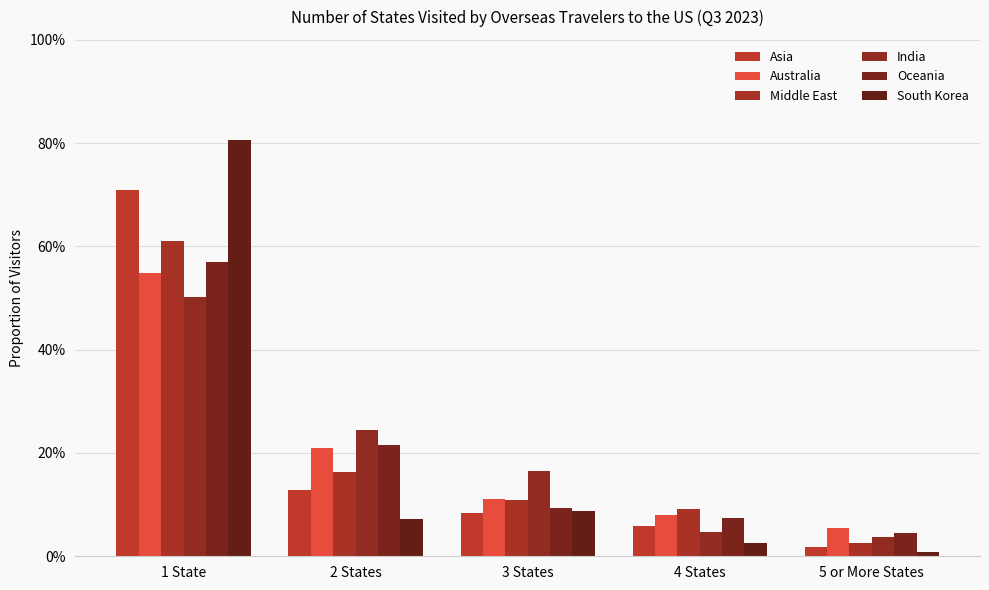

What is the label of the 5th bar from the right?

1 State